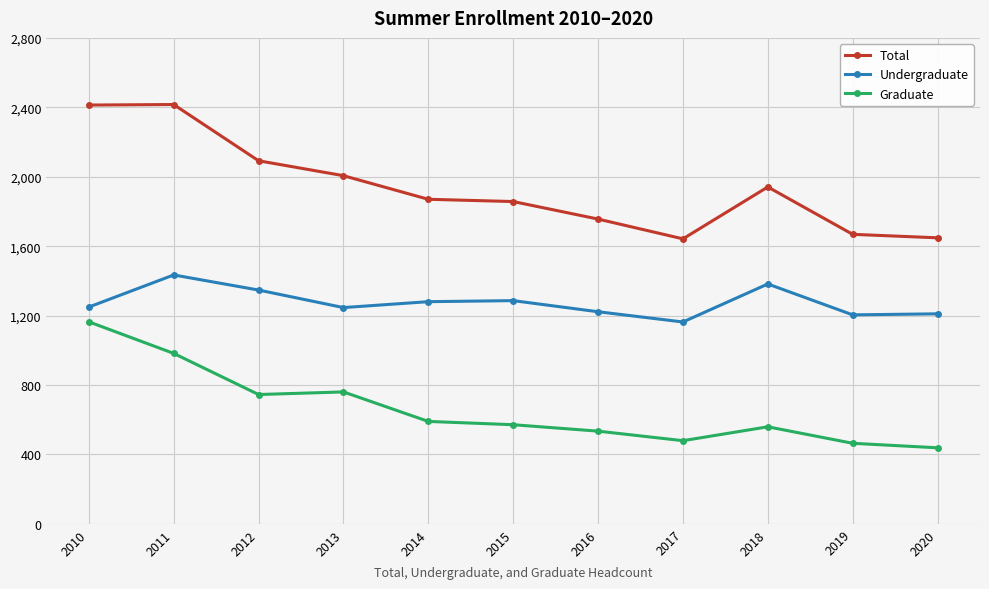

Which series has the largest range (max minus min)?

Total